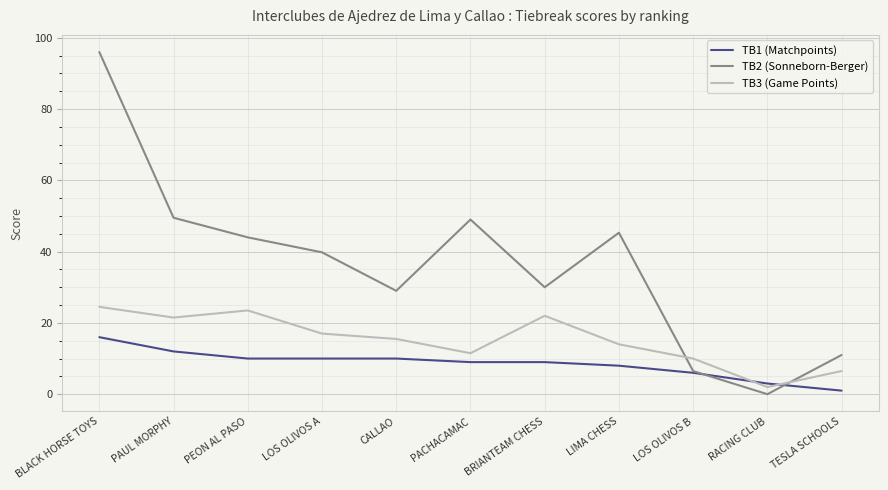

Which series has the widest spread of values?

TB2 (Sonneborn-Berger)